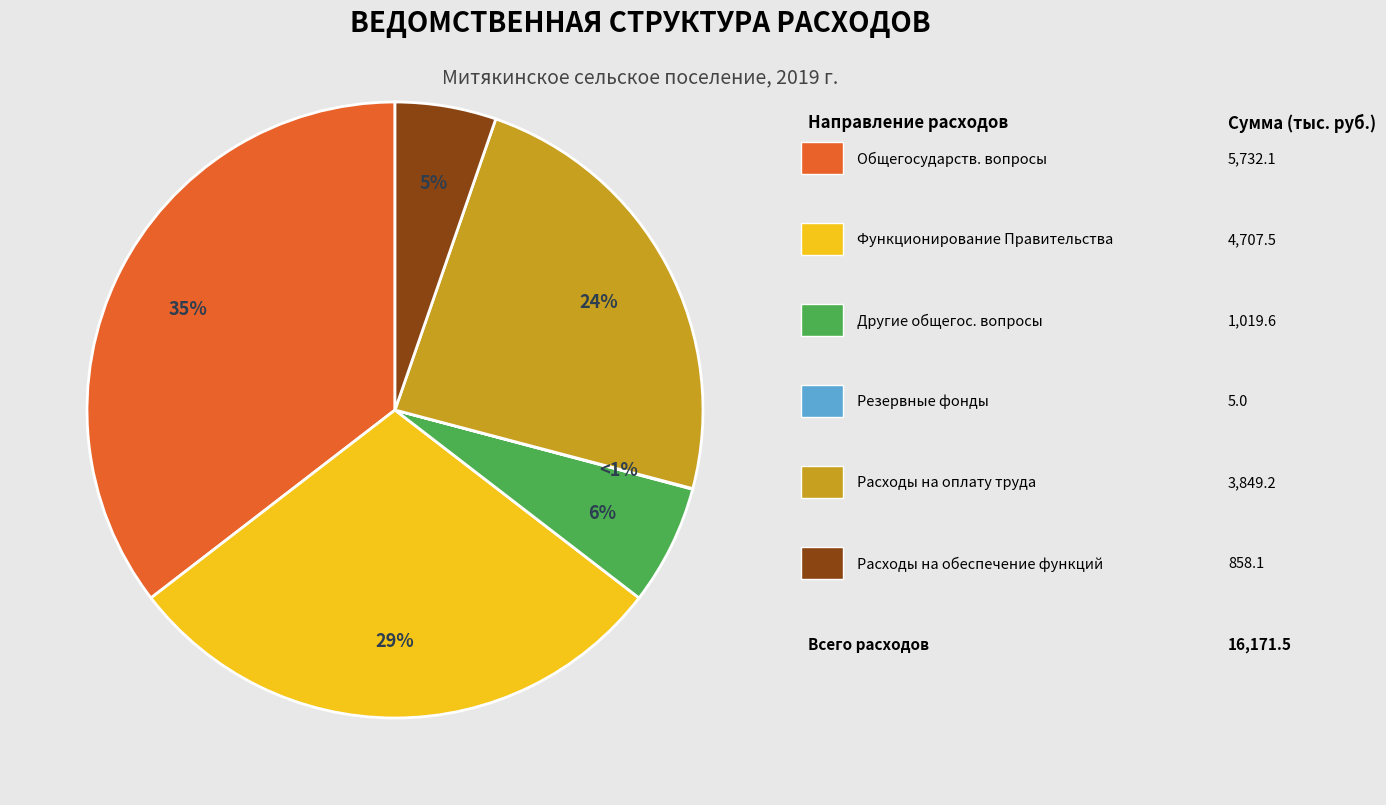

Which category has the smallest portion of the pie?

Резервные фонды